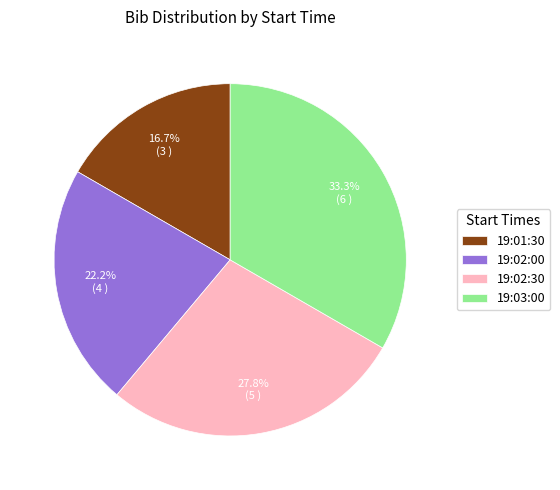

What portion of the pie excludes 19:03:00?

66.7%